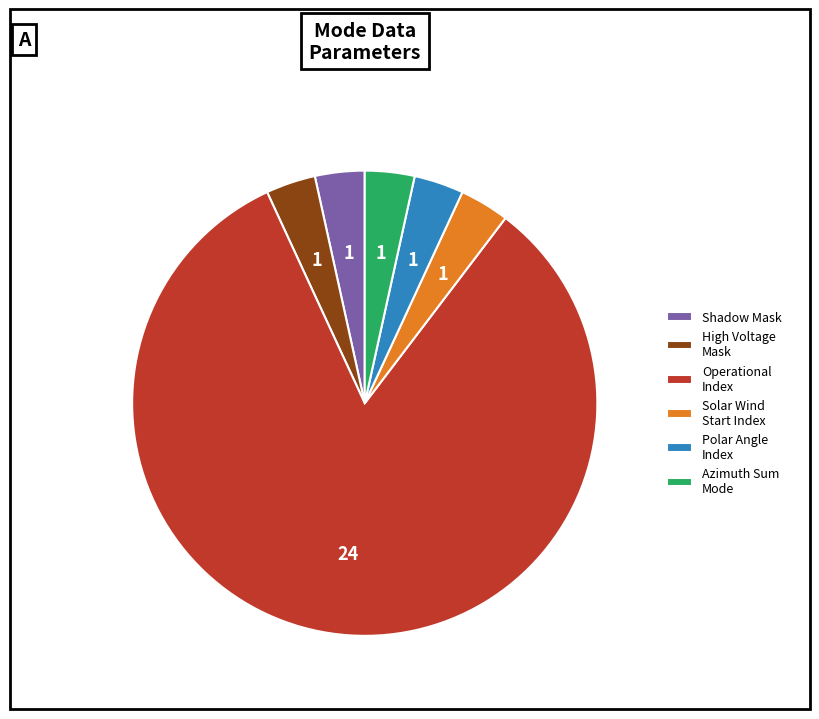

True or false: Solar Wind Start Index accounts for 3% of the total.

True